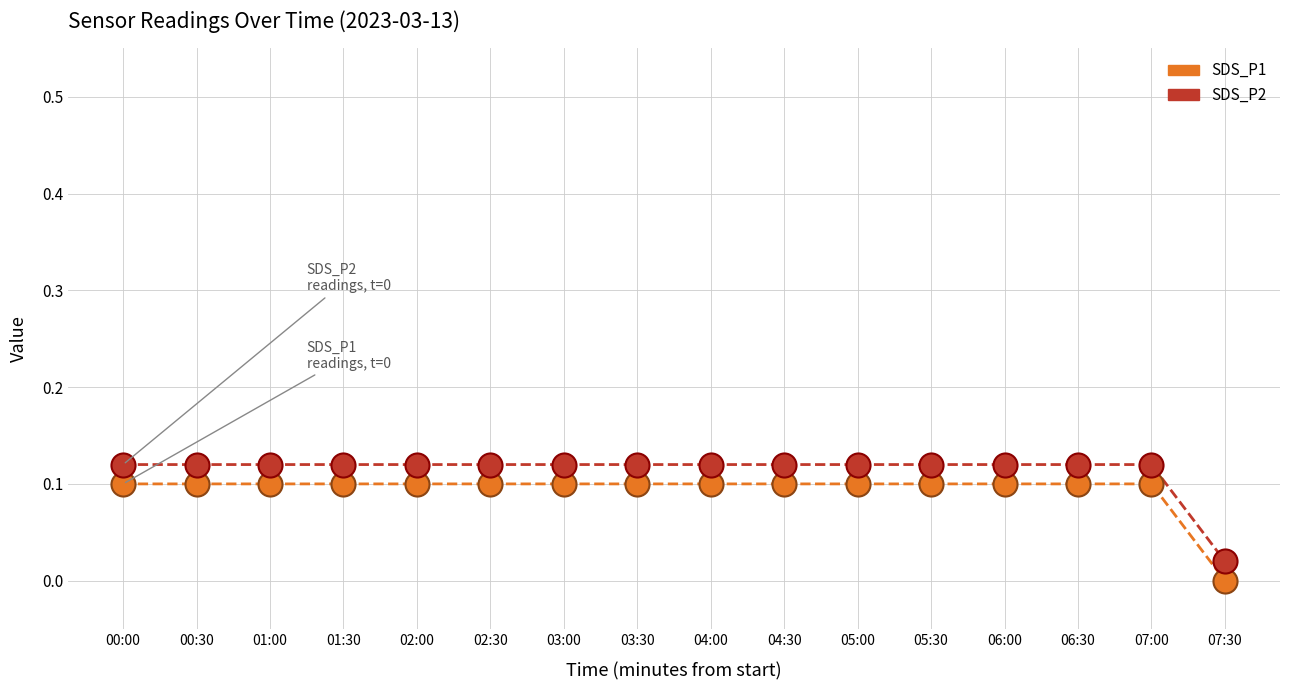

Is the value of SDS_P1 at 04:30 greater than the value of SDS_P2 at 05:30?

No